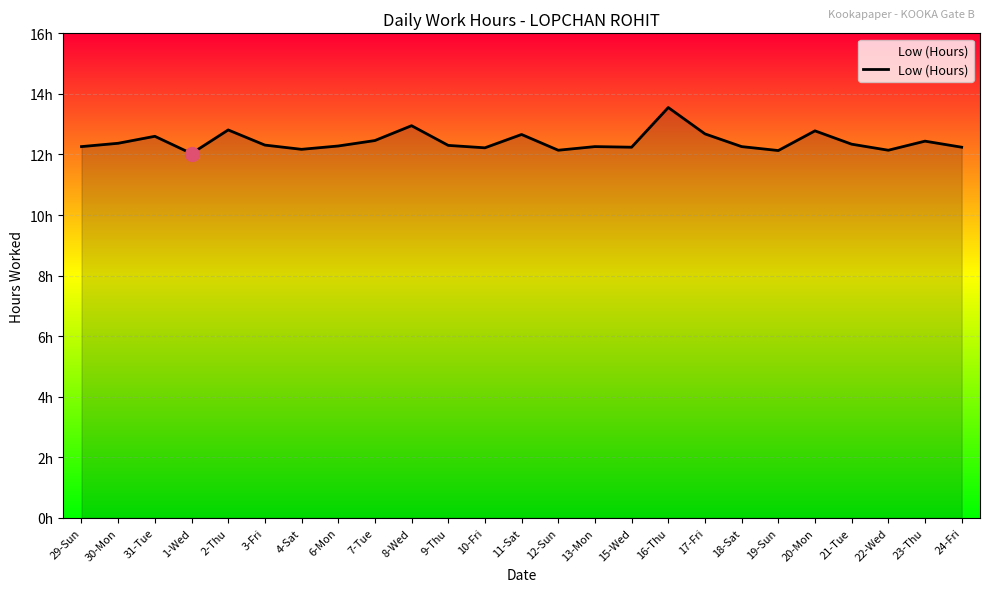

Is this an area chart (filled region under the line)?

Yes